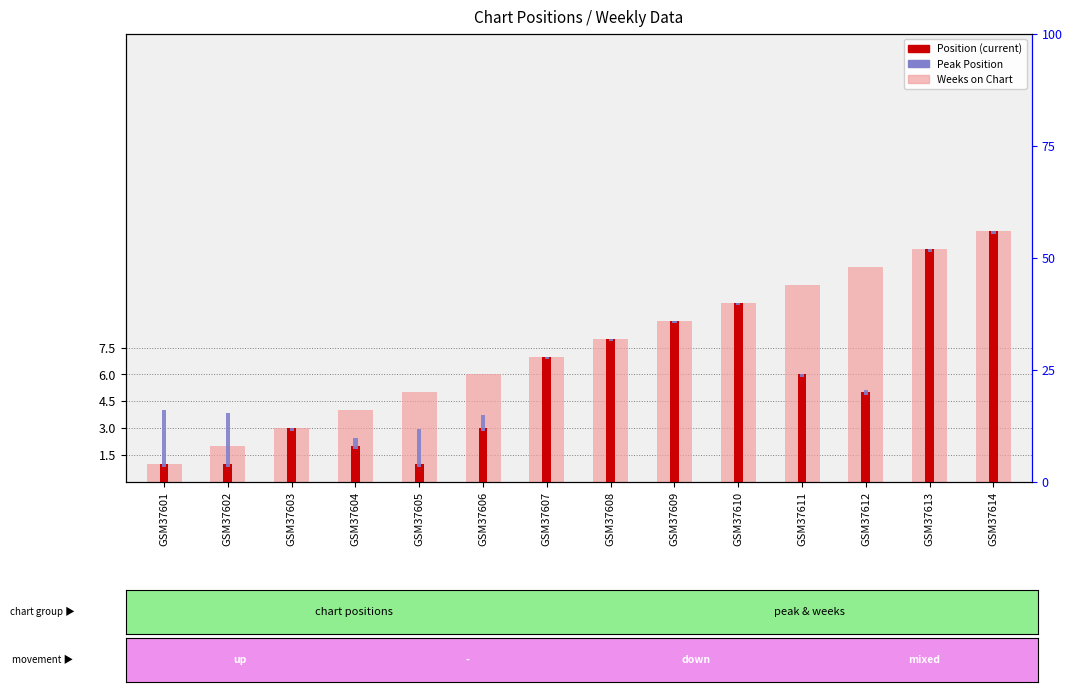

How many data points in Position are less than 8?

7